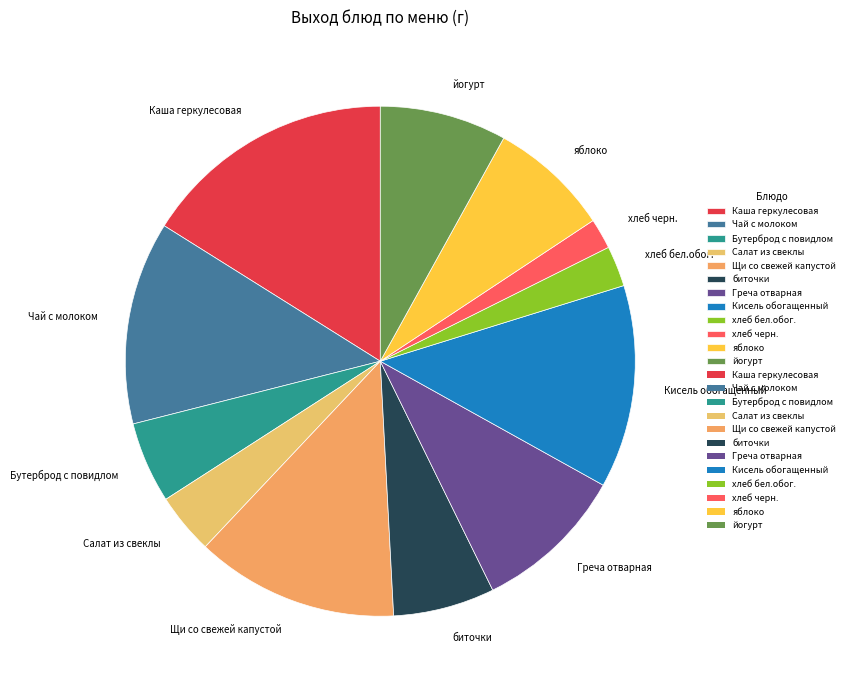

Which has a higher value, Греча отварная or хлеб черн.?

Греча отварная